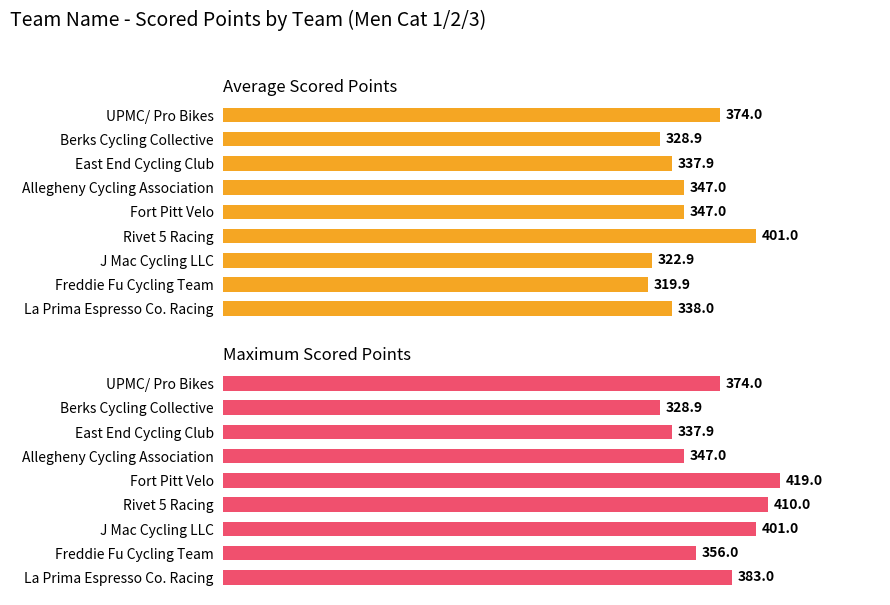

What is the total value across all series at Fort Pitt Velo?

766.0